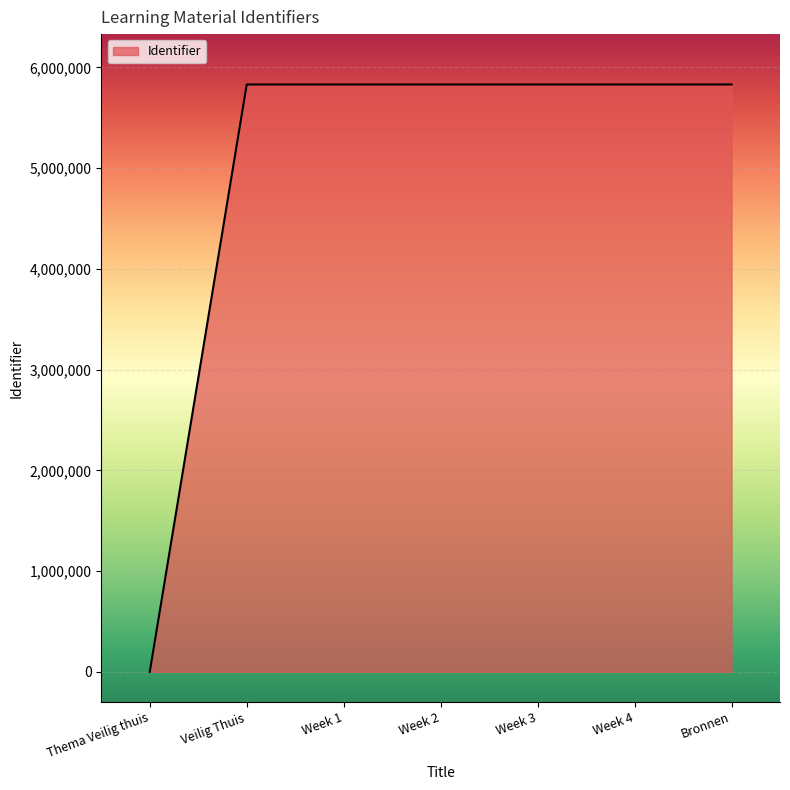

What is the greatest value displayed?

5829697